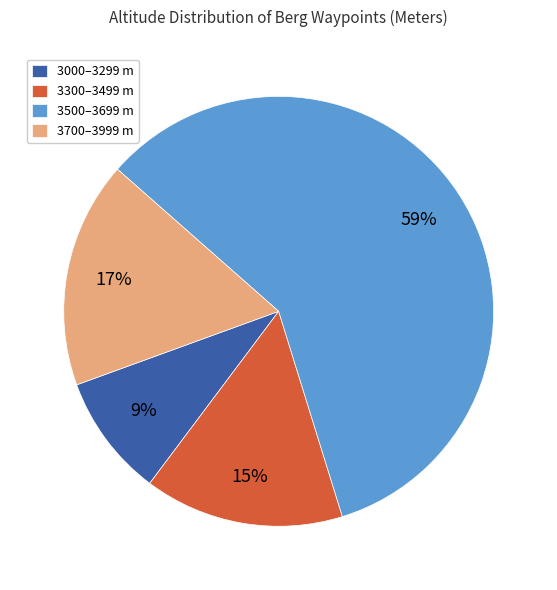

To the nearest percent, what is the difference between the largest and smallest slice percentages?

50%